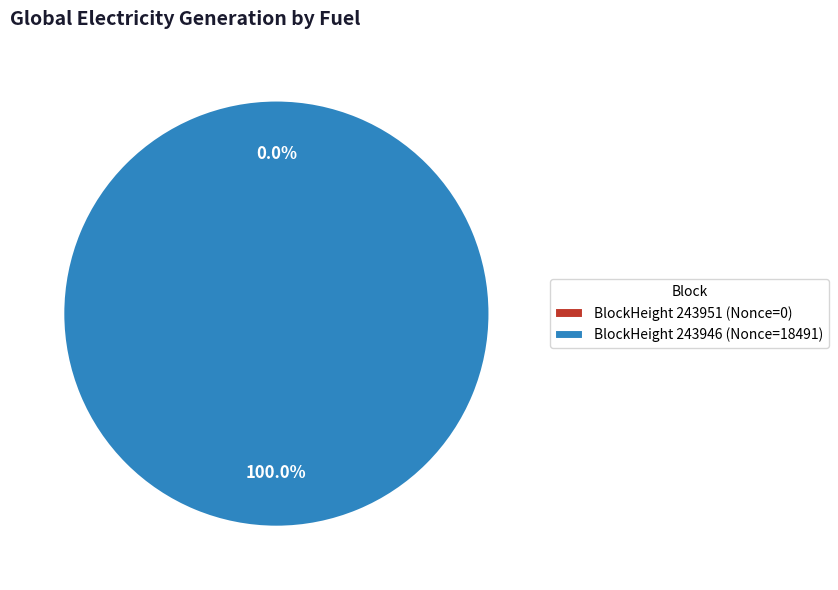

True or false: 243946 accounts for 100% of the total.

True